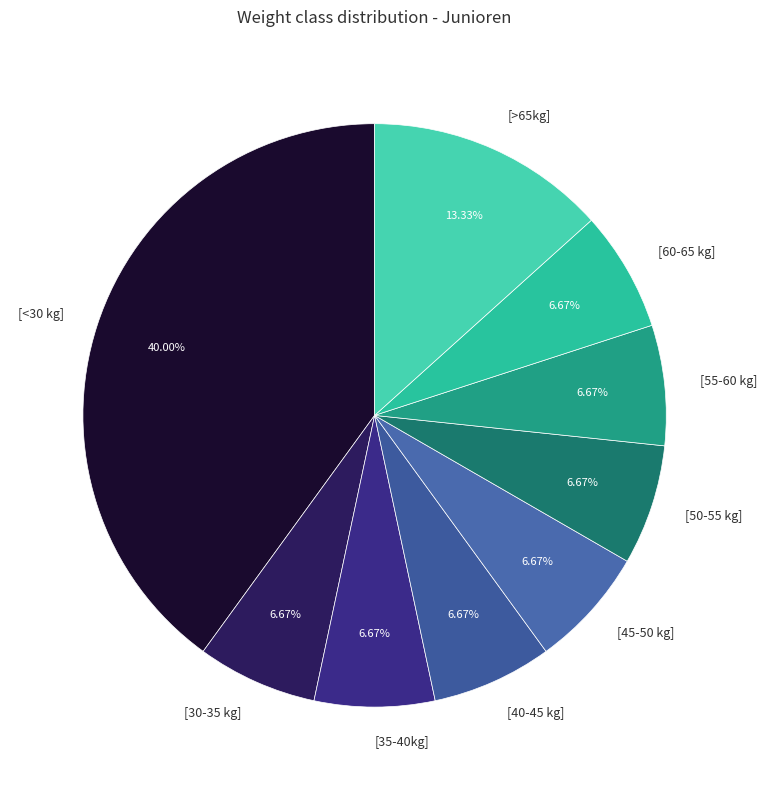

To the nearest percent, what portion does [>65kg] represent?

13%